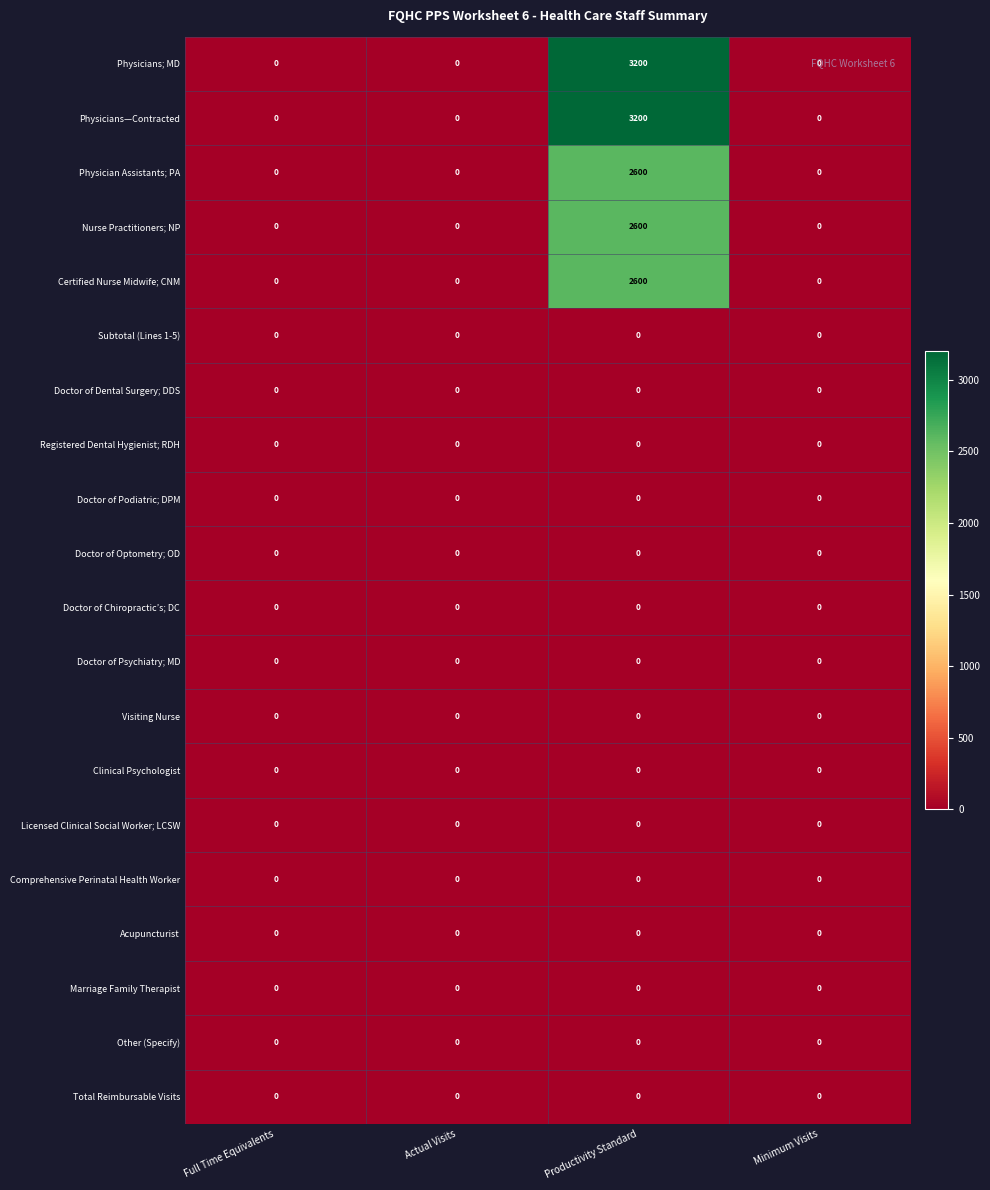

At which category is the sum across all series the highest?

Productivity Standard